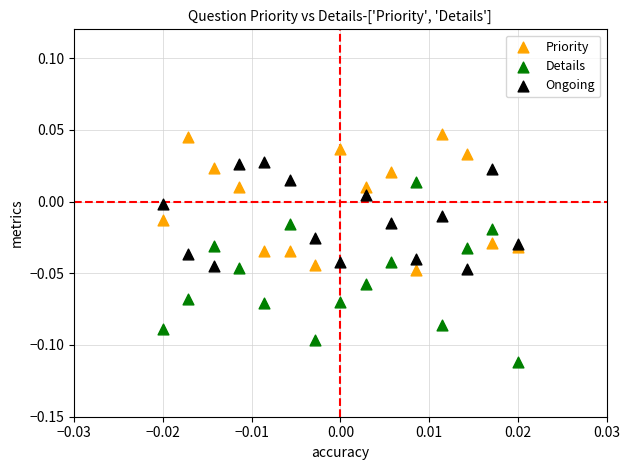

Which series contains the lowest Y value?

Details